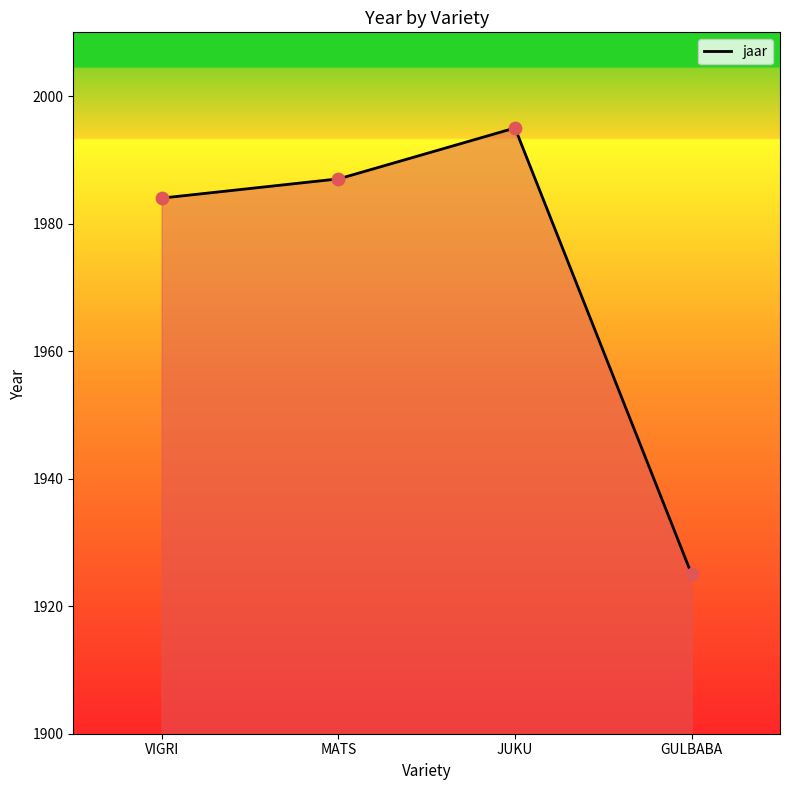

What is the change in value from VIGRI to MATS?

+3